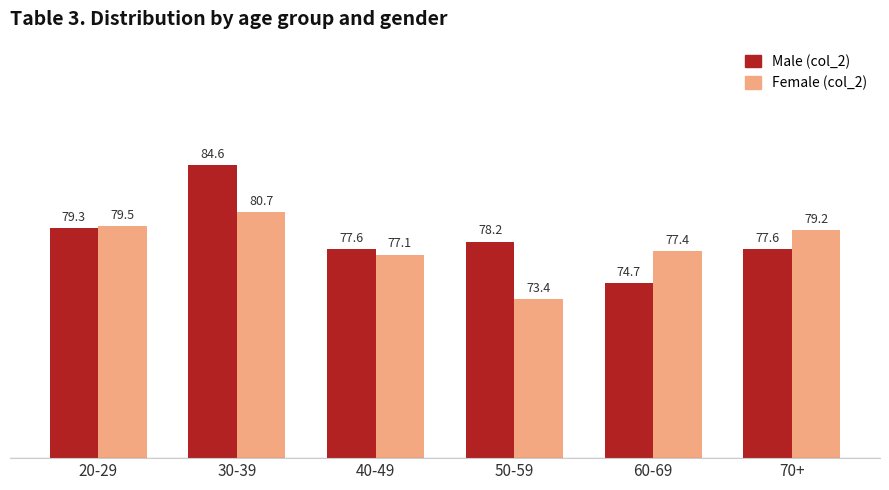

Reading left to right, transcribe all the data shown in this chart.

Male (col_2): 20-29=79.3	30-39=84.6	40-49=77.6	50-59=78.2	60-69=74.7	70+=77.6
Female (col_2): 20-29=79.5	30-39=80.7	40-49=77.1	50-59=73.4	60-69=77.4	70+=79.2